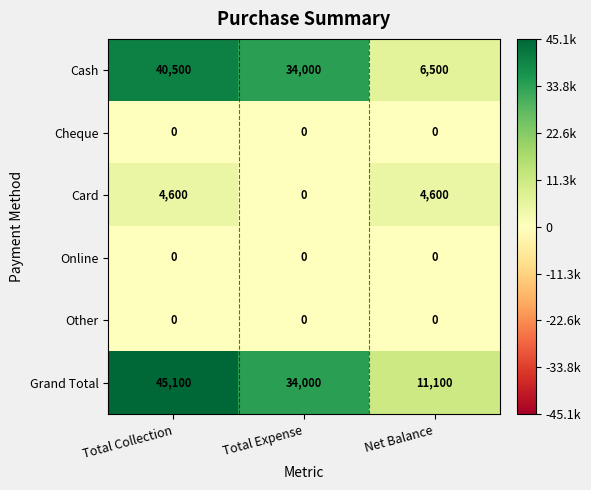

At which label does Cash first exceed 34000?

Total Collection